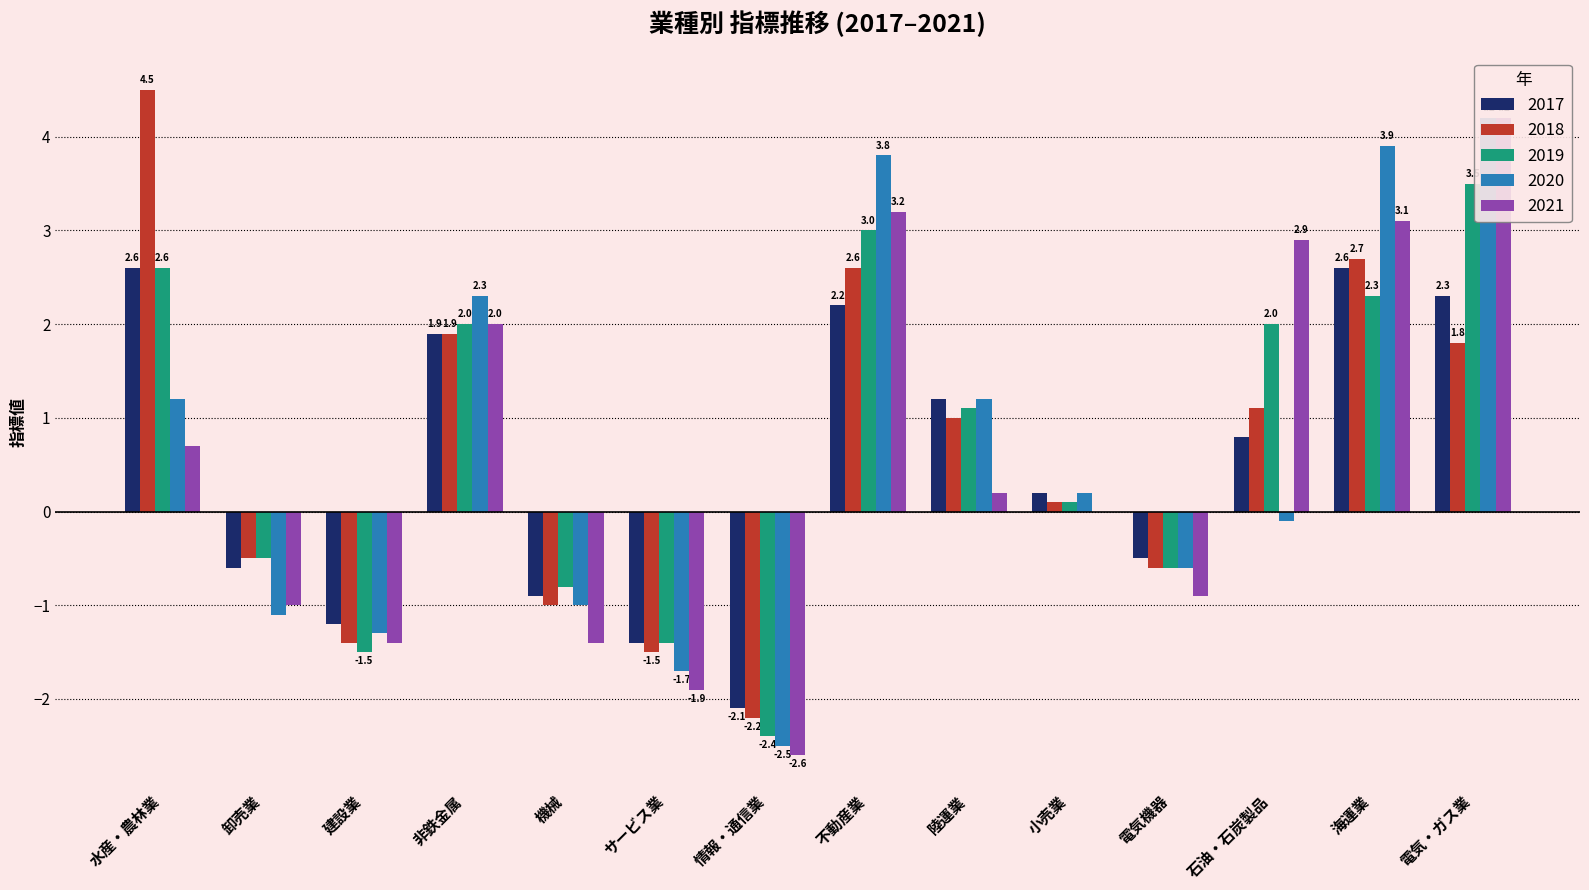

What are all the series names shown in the legend?

2017, 2018, 2019, 2020, 2021